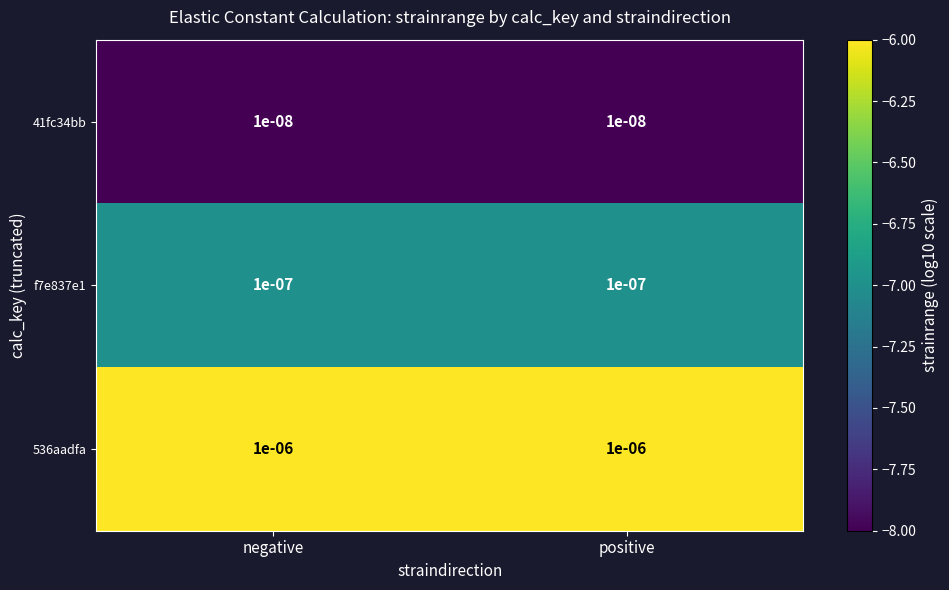

Is the value of 536aadfa at positive greater than the value of f7e837e1 at positive?

Yes